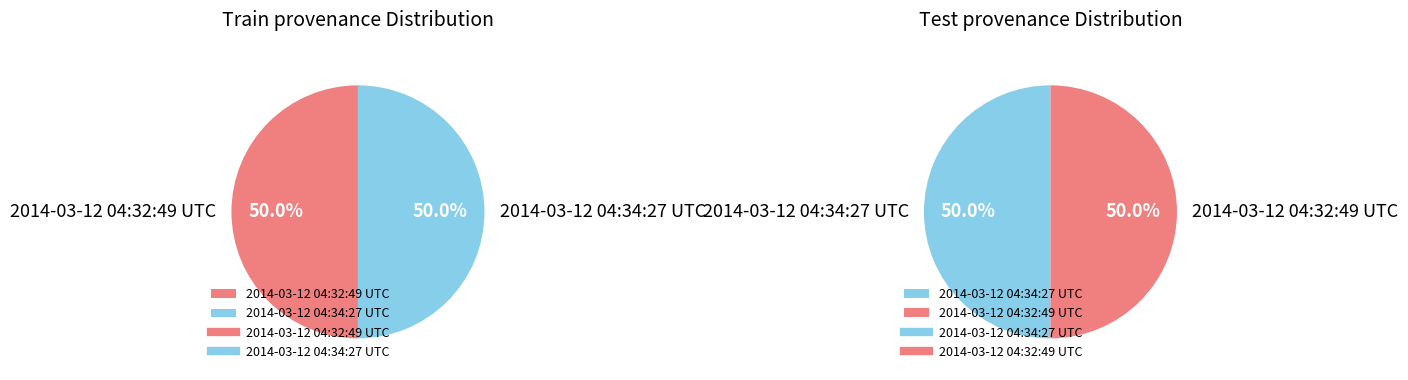

Which has a higher value, 2014-03-12 04:32:49 UTC or 2014-03-12 04:34:27 UTC?

2014-03-12 04:34:27 UTC